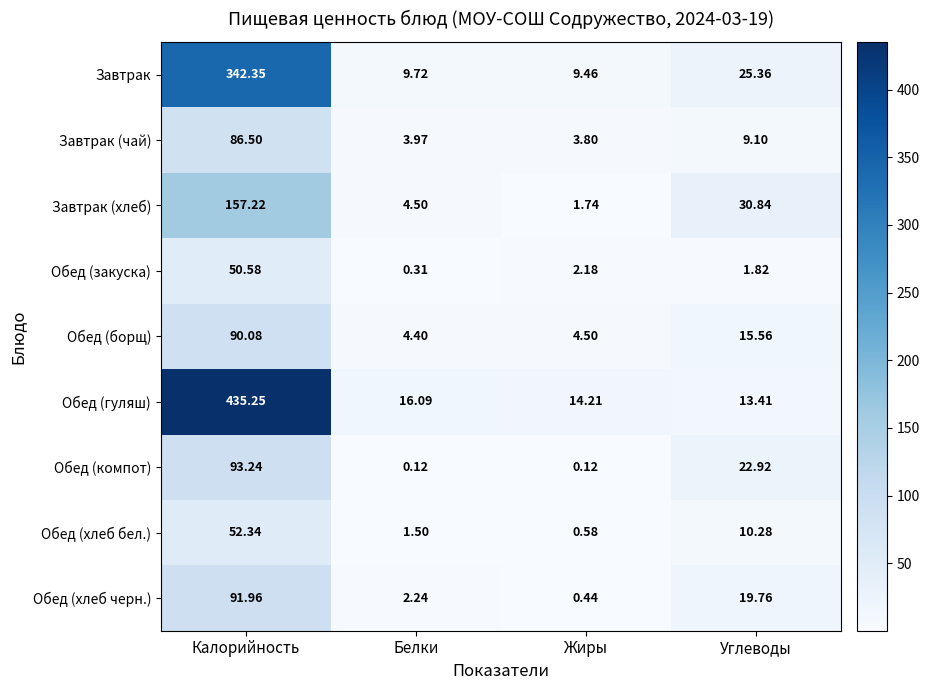

Which series changed the most between Белки and Жиры?

Завтрак (хлеб)